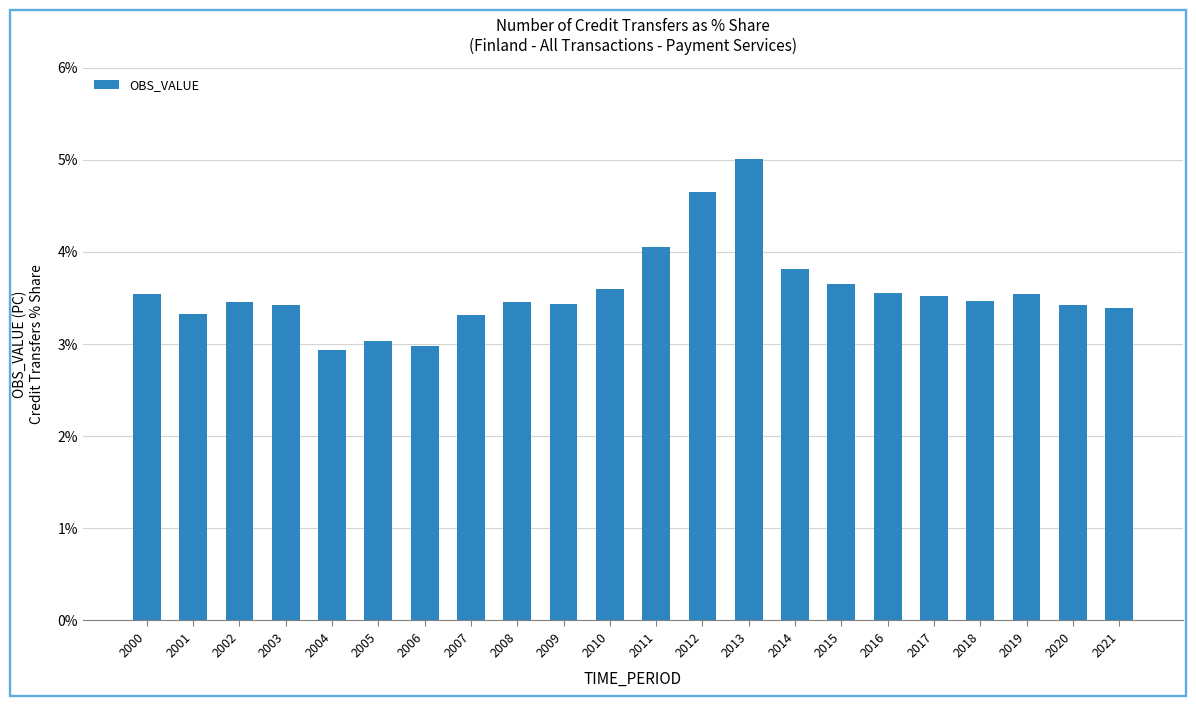

What is the smallest value displayed?

2.9